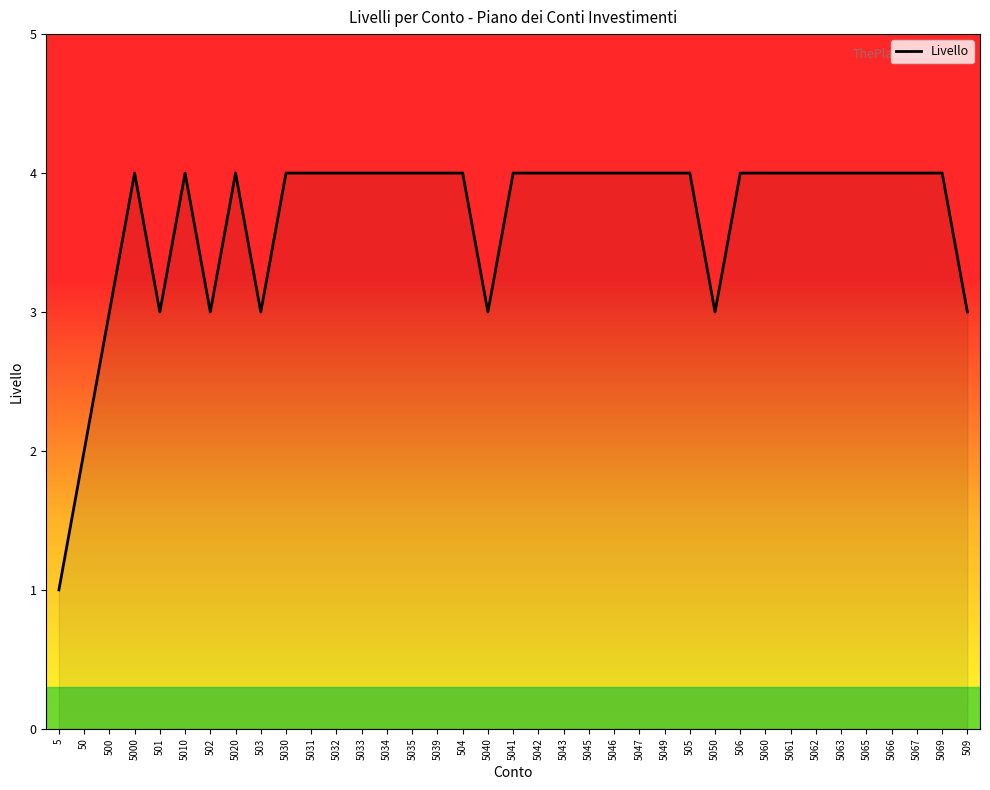

Is it true that the value at 5069 is 4?

True